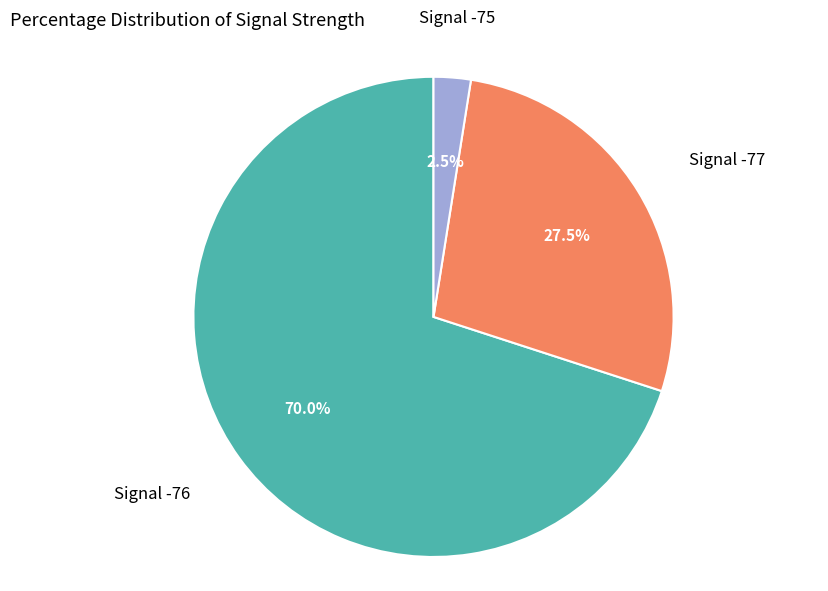

Between Signal -76 and Signal -77, which is larger?

Signal -76